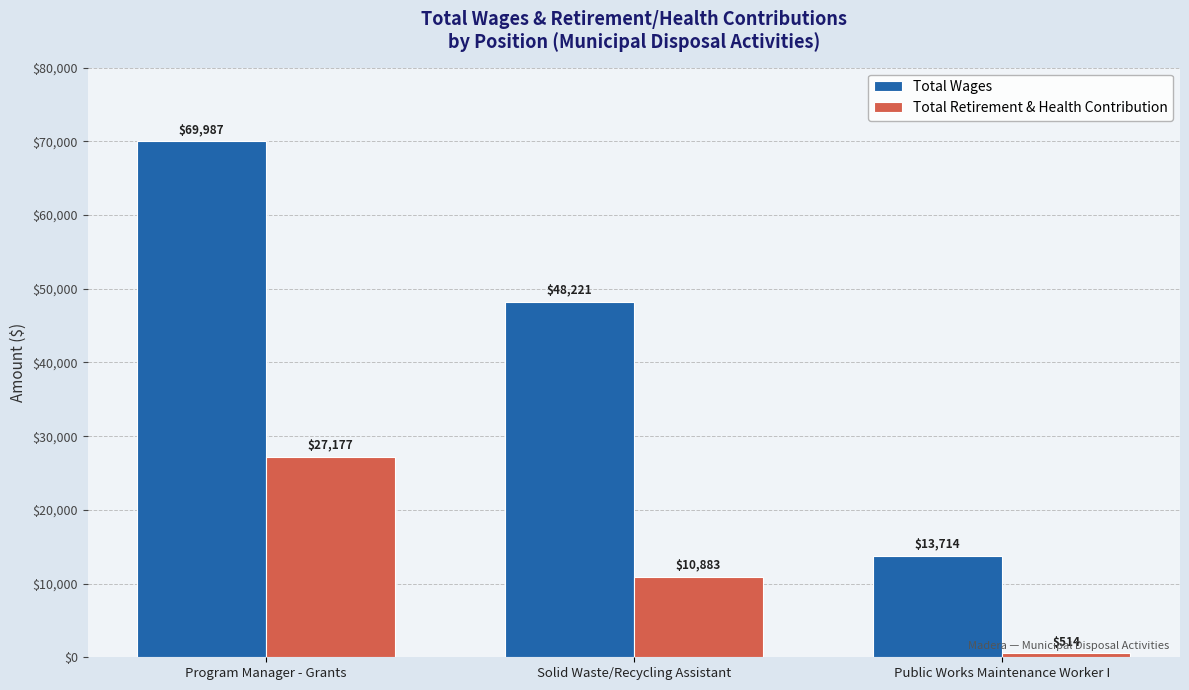

What is the label of the 1st bar from the right?

Public Works Maintenance Worker I